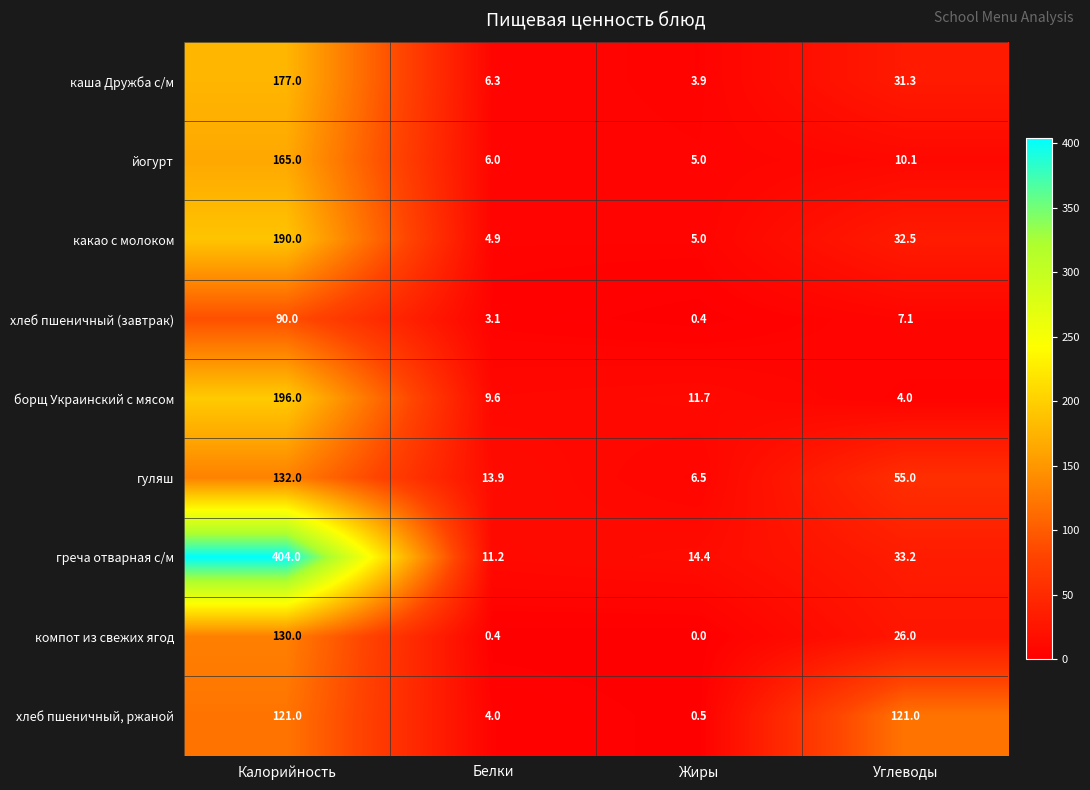

What is the sum of the компот из свежих ягод values at Белки and Углеводы?

26.4